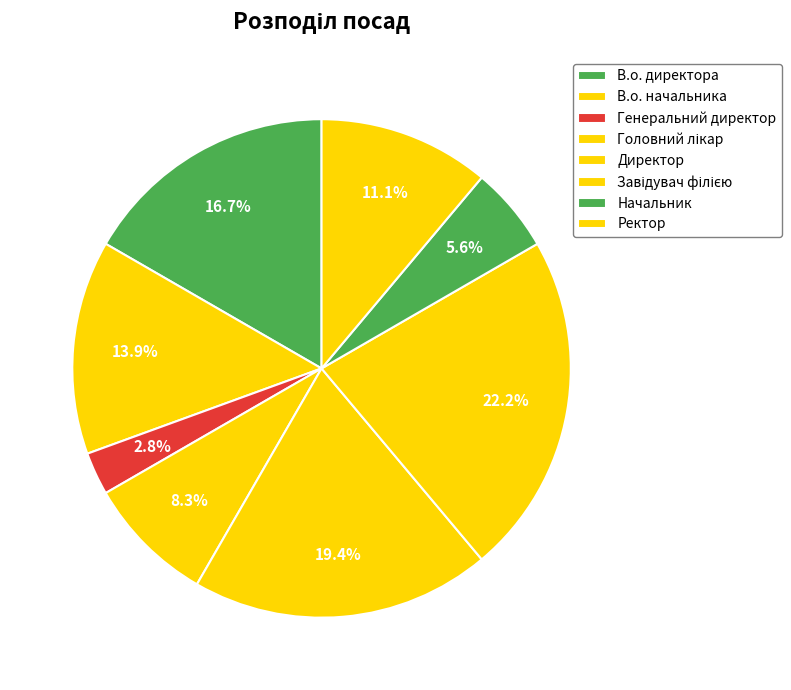

Rank the categories by value from highest to lowest.

Завідувач філією, Директор, В.о. директора, В.о. начальника, Ректор, Головний лікар, Начальник, Генеральний директор